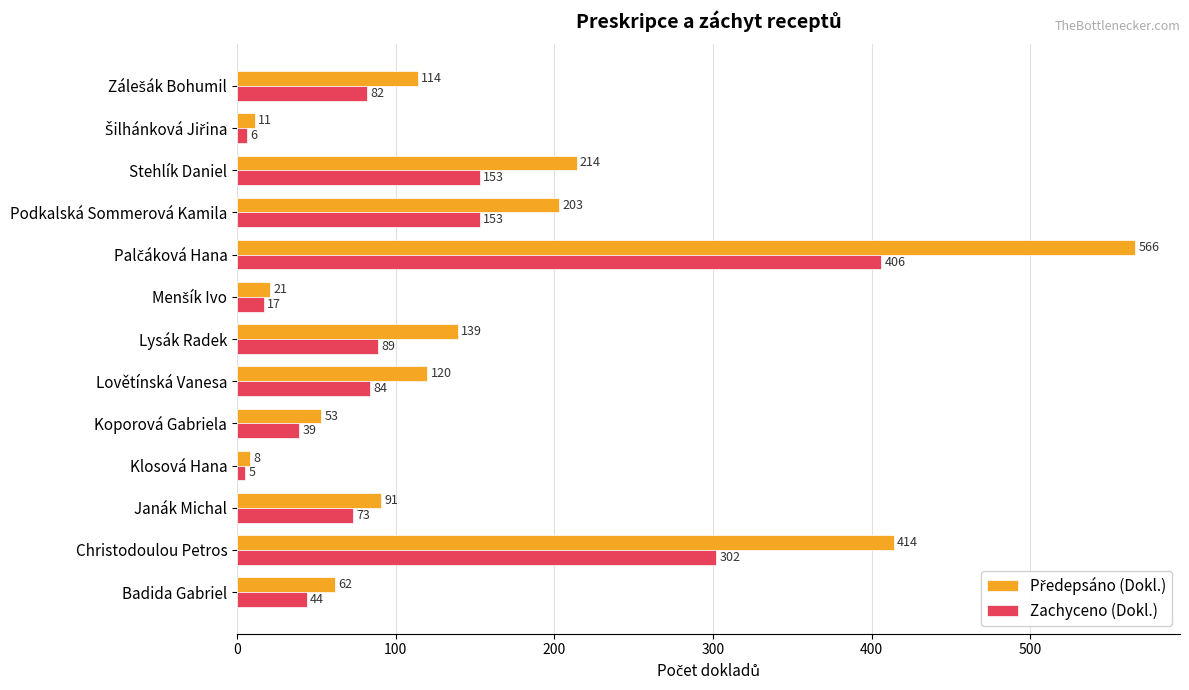

What is the sum of the Zachyceno (Dokl.) values at Klosová Hana and Koporová Gabriela?

44